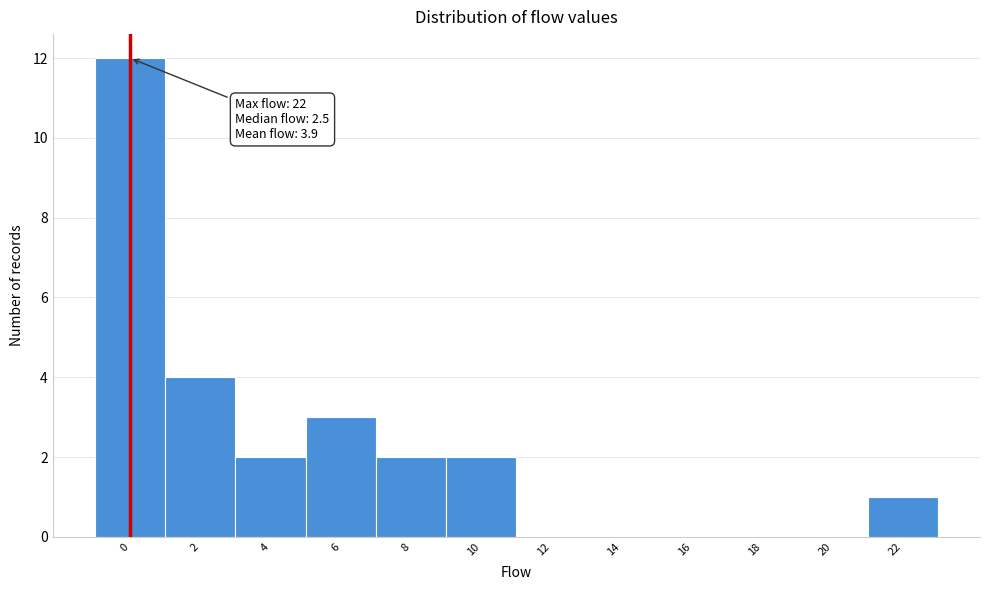

Reading right to left, extract all data points from this chart.

22=1	20=0	18=0	16=0	14=0	12=0	10=2	8=2	6=3	4=2	2=4	0=12